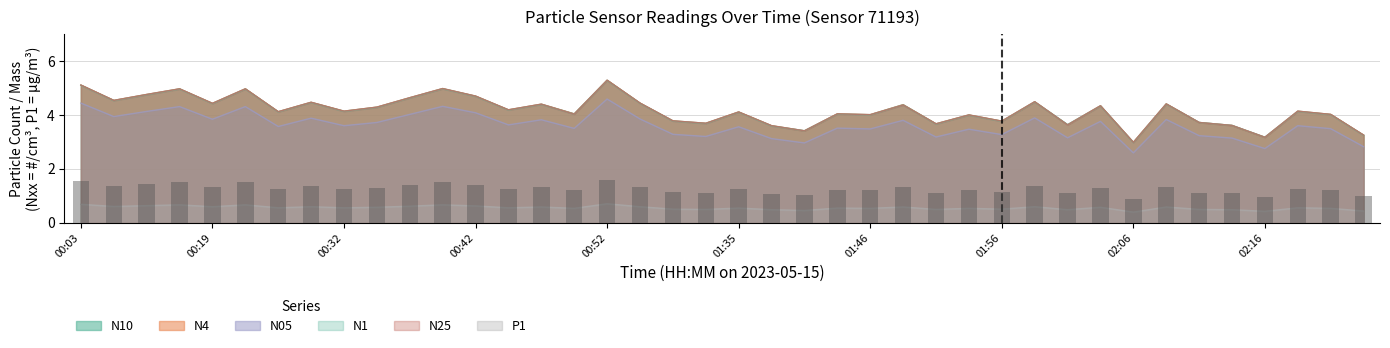

What is the total value across all series at 01:32?

18.4